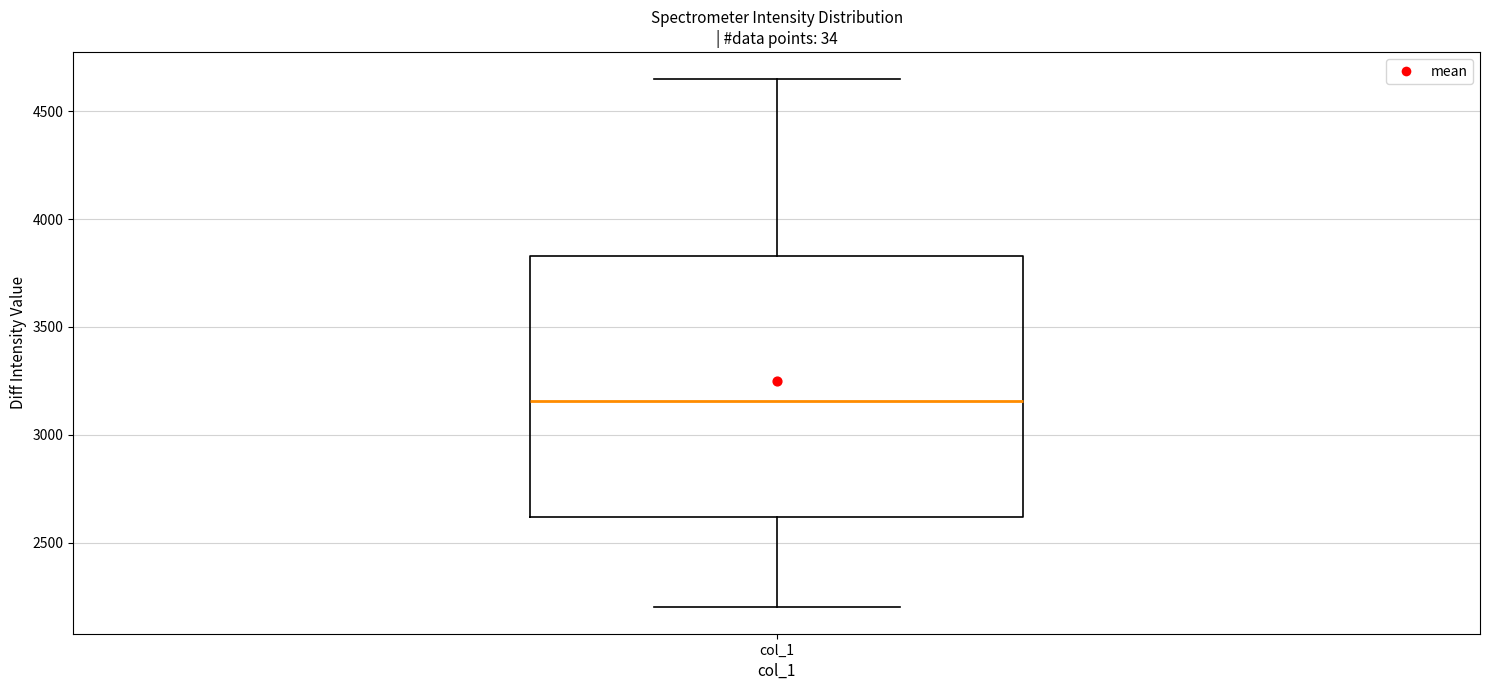

Read this box plot against the y-axis: the position of the median line, the range covered by the box, and the ends of both whiskers. The values are not printed on the chart, so give them approximately, as read against the axis.

median 3150, box 2600 to 3850, whiskers 2200 to 4650